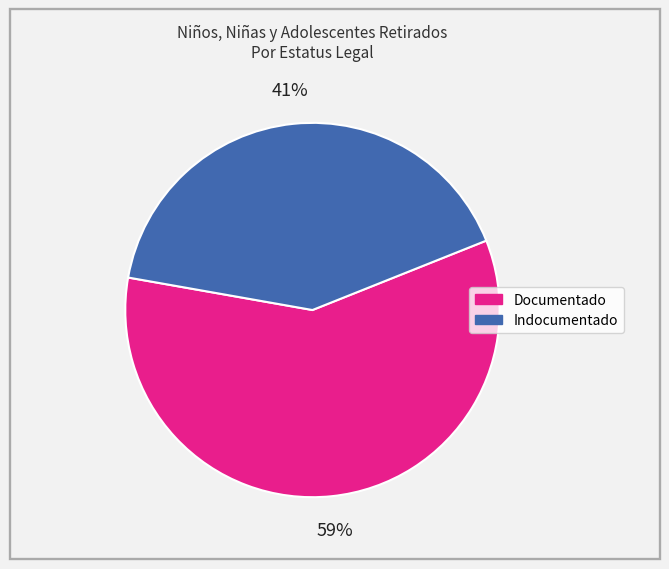

Which category has the smallest portion of the pie?

Indocumentado